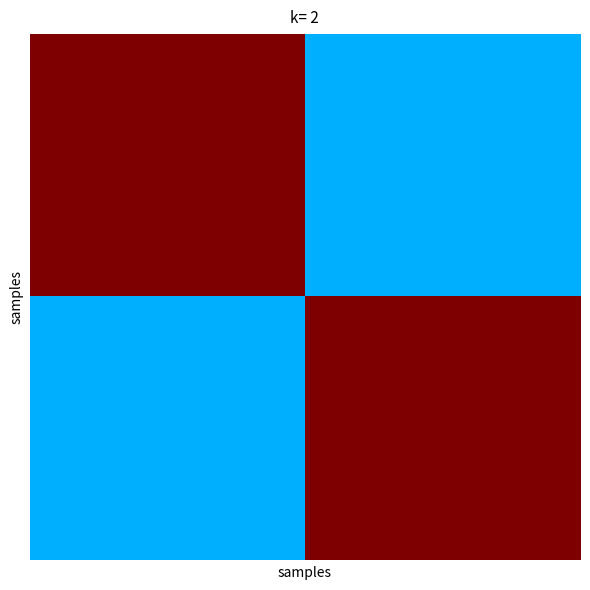

What is the minimum value shown in the chart?

0.3